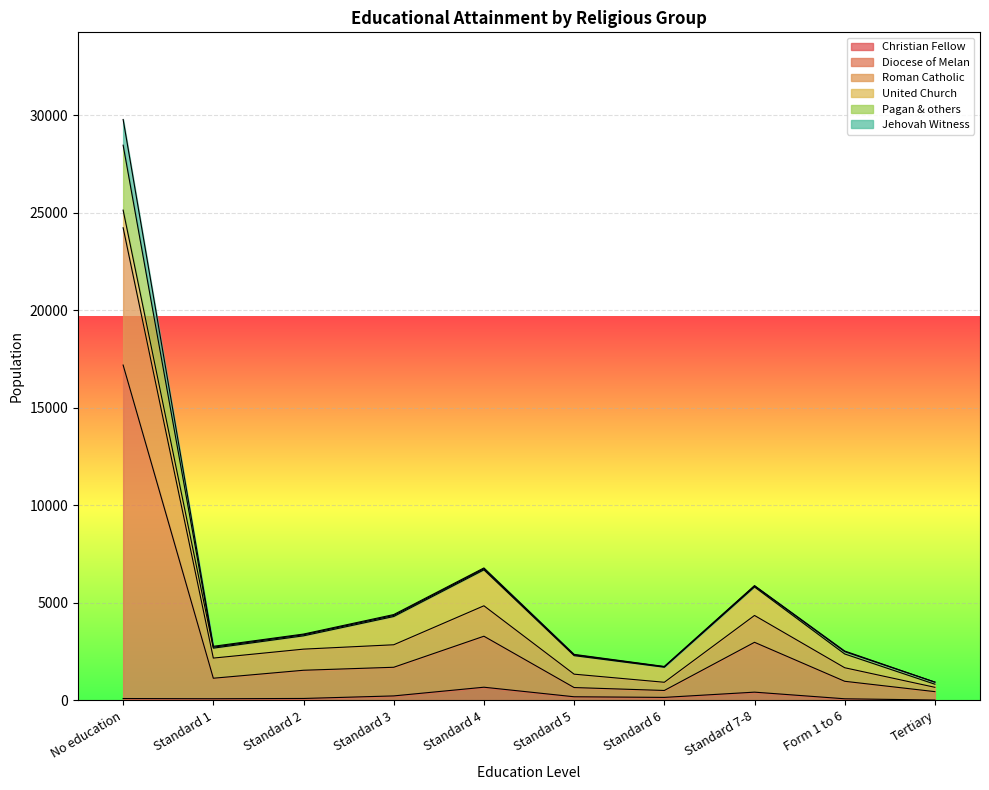

What are all the series names shown in the legend?

Christian Fellow, Diocese of Melan, Roman Catholic, United Church, Pagan & others, Jehovah Witness